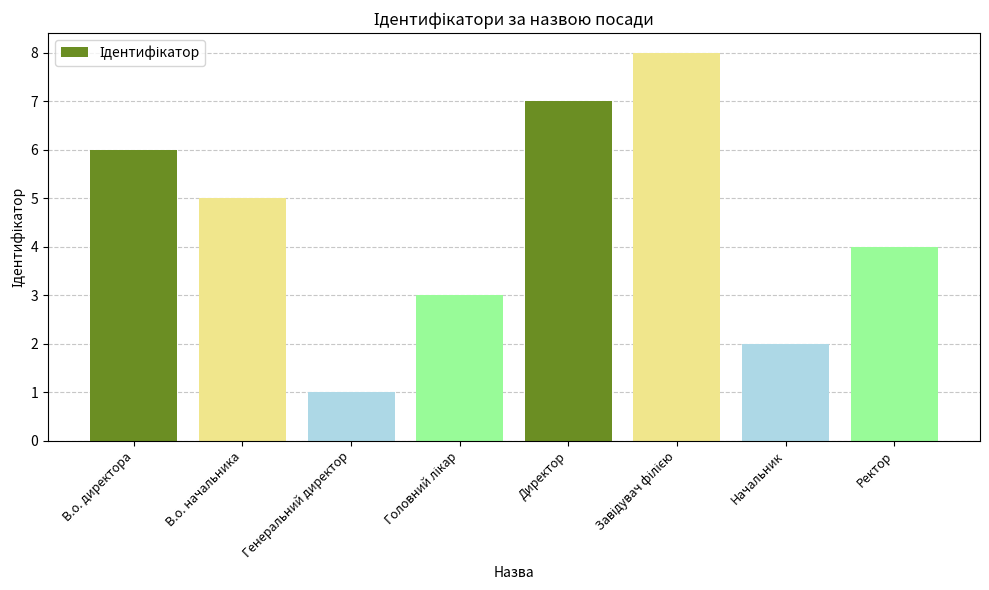

Reading left to right, what are all the values shown in this chart?

6	5	1	3	7	8	2	4